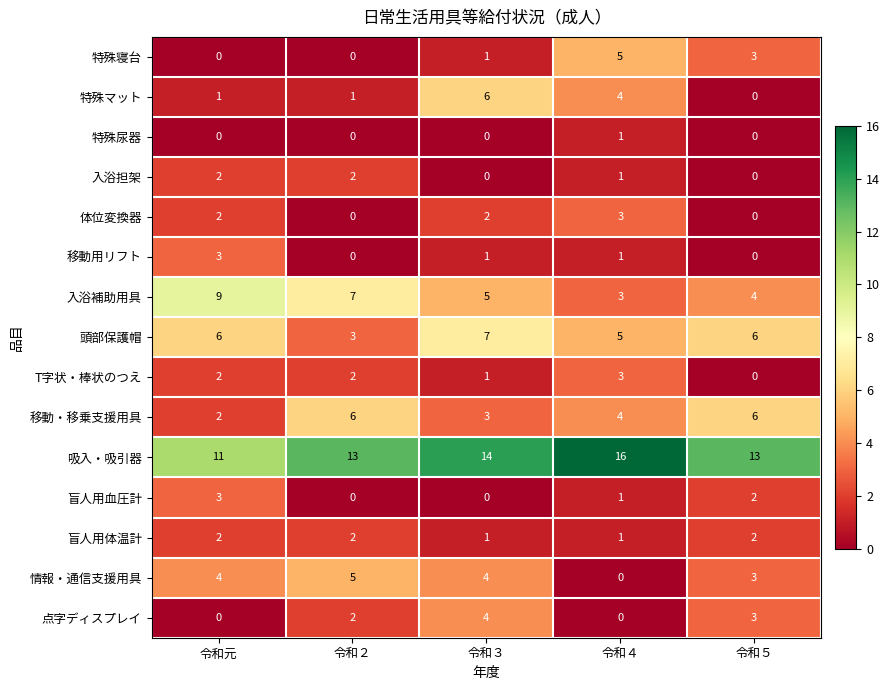

Between 令和元 and 令和４, which series saw the biggest shift?

入浴補助用具